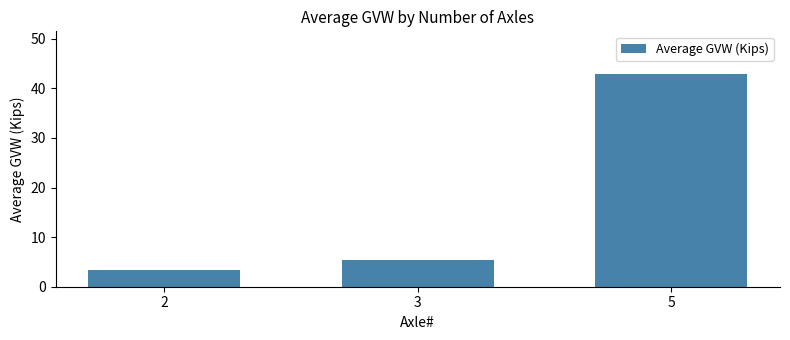

What is the change in value from 3 to 5?

+37.5